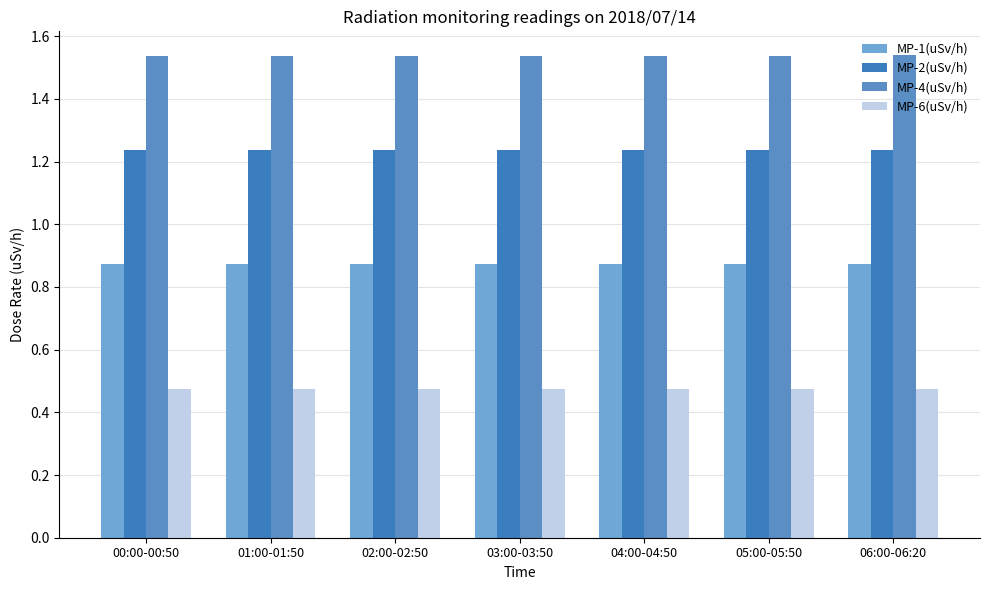

The MP-1(uSv/h) series shows 1.3 at 04:00-04:50. True or false?

False